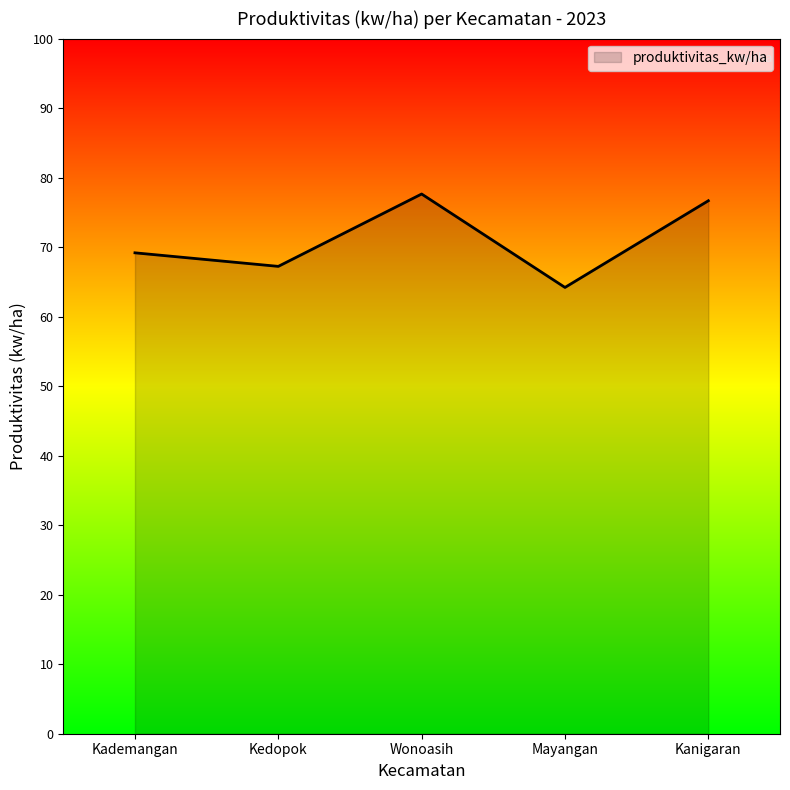

The chart shows a value of 38.5 at Wonoasih. True or false?

False